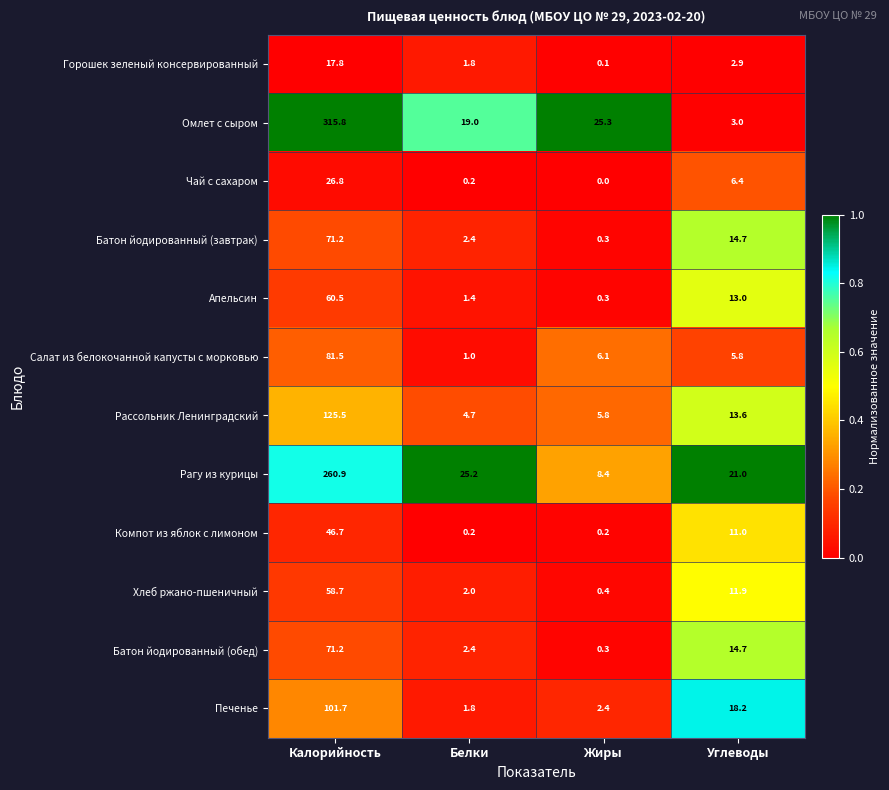

The value of Чай с сахаром at Жиры is 16.6. True or false?

False